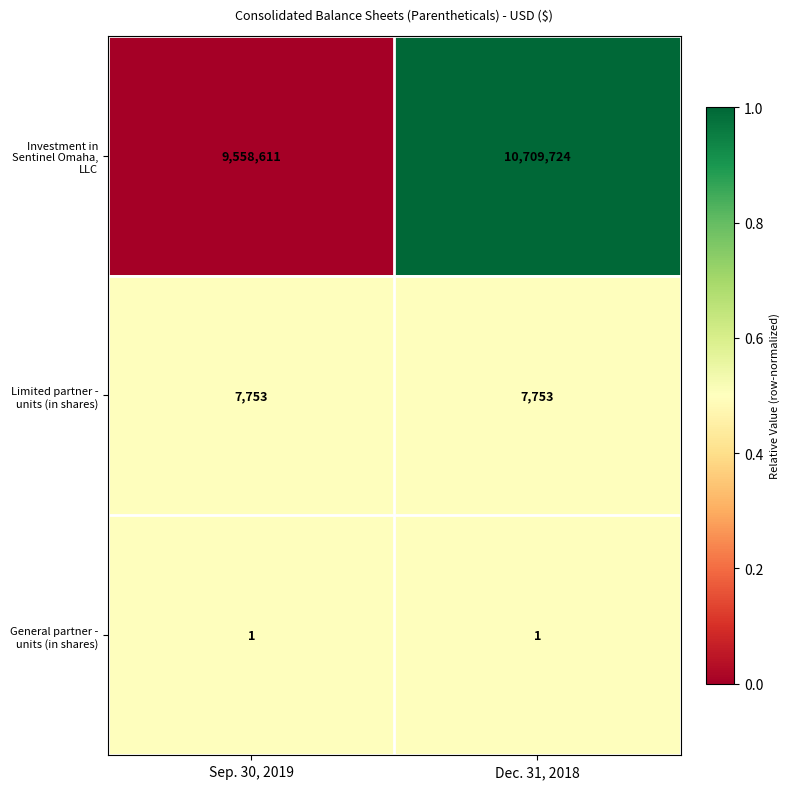

Rank the series by their maximum value, from lowest to highest.

General partner - units (in shares), Limited partner - units (in shares), Investment in Sentinel Omaha, LLC